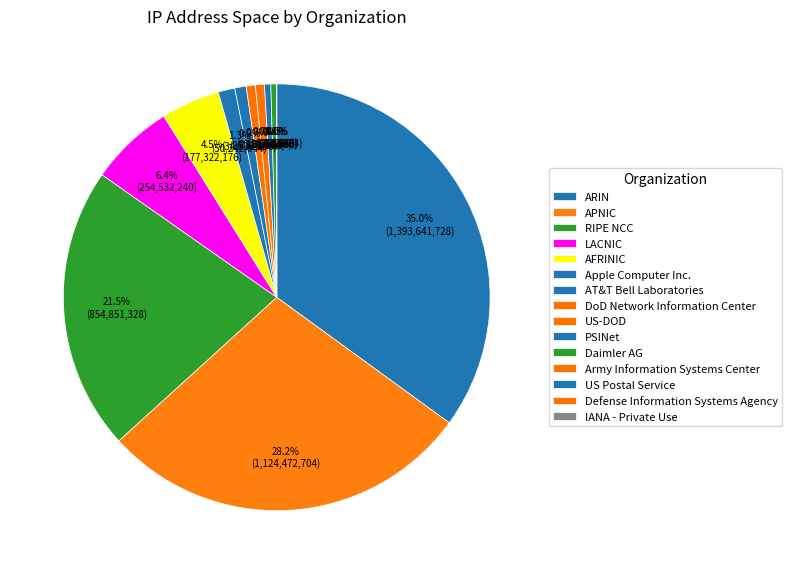

How many slices are in this pie chart?

15